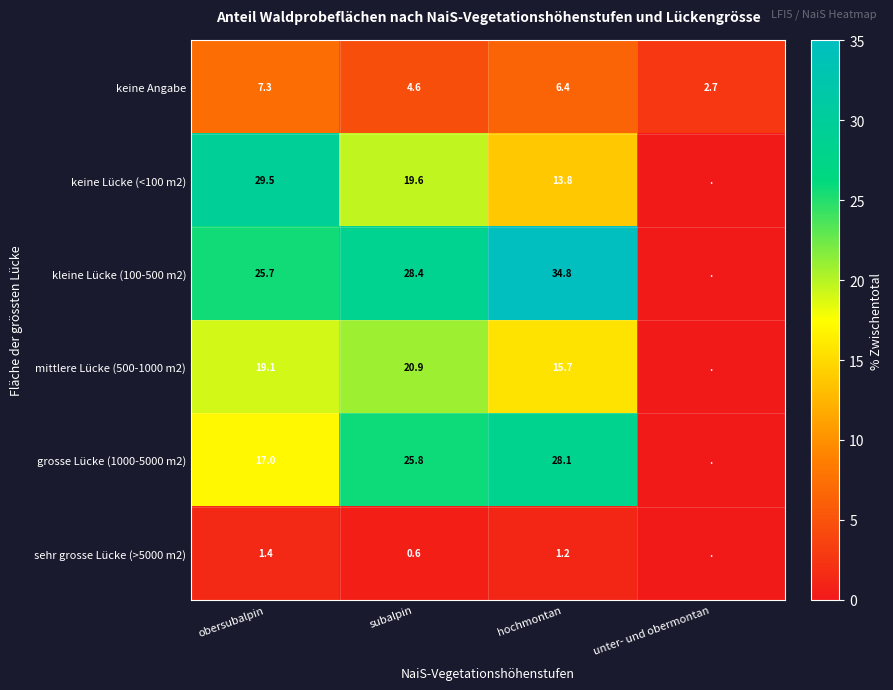

Read the keine Angabe value at unter- und obermontan.

2.7